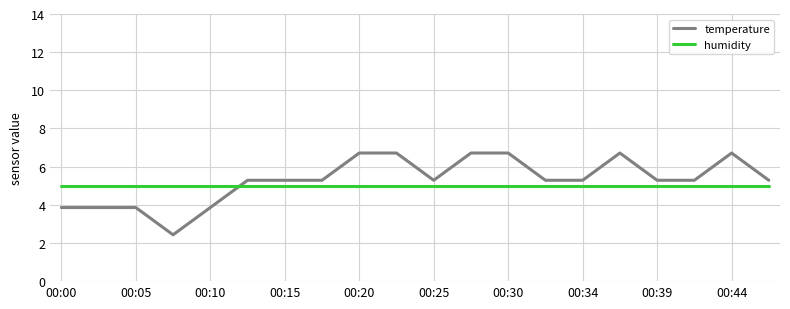

Rank the series by their maximum value, from highest to lowest.

temperature, humidity